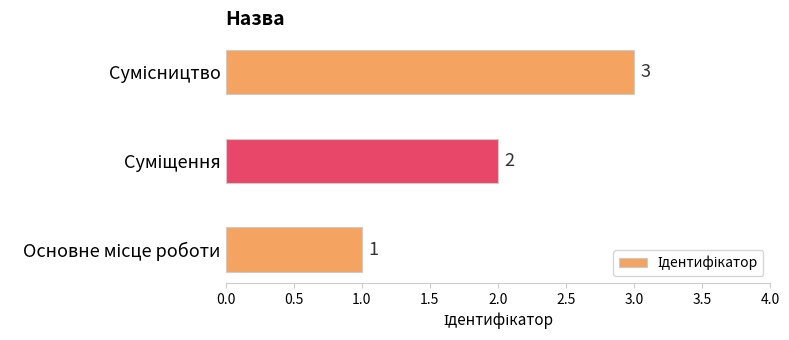

What is the greatest value displayed?

3